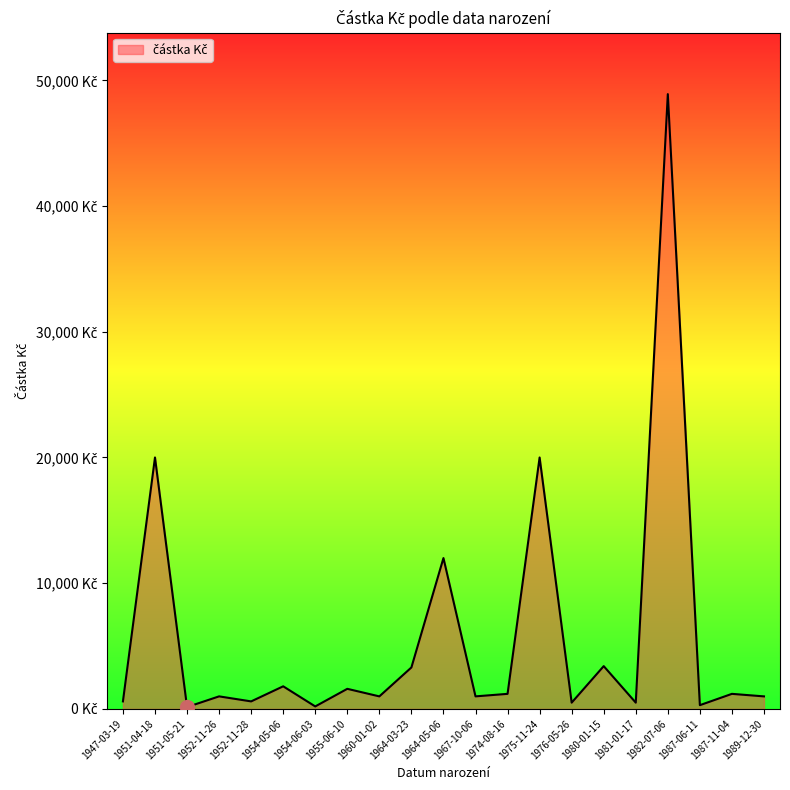

Is this an area chart (filled region under the line)?

Yes